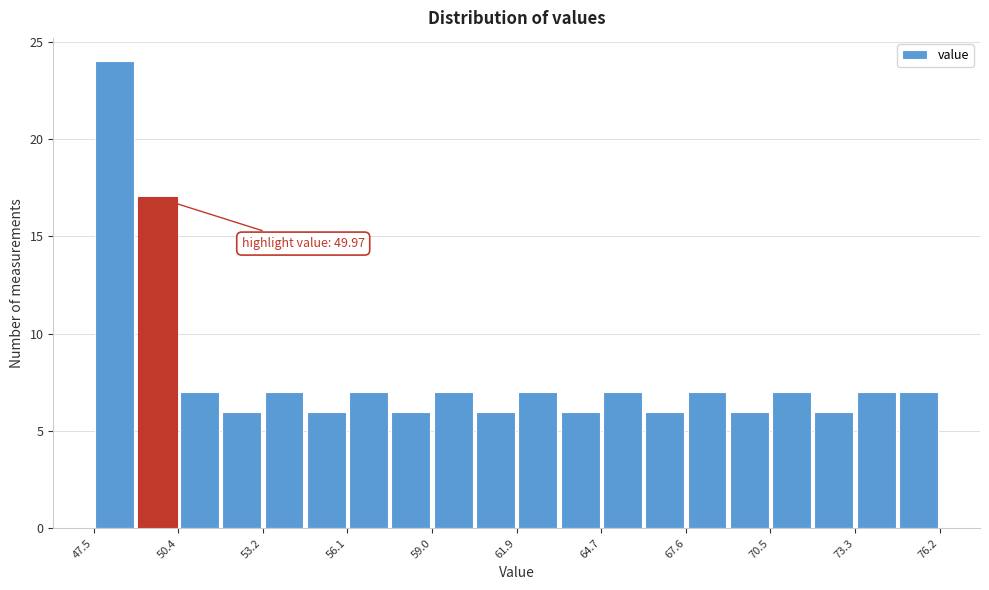

Read against the x-axis, roughly where is the centre of the tallest bar?

48.0